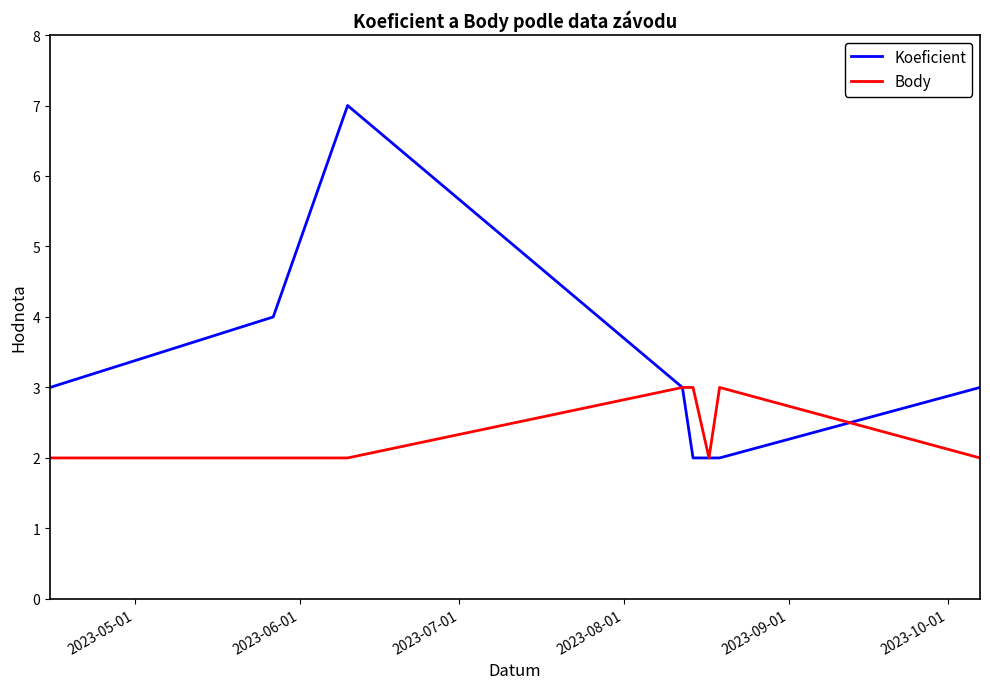

Which series has the largest total across all categories?

Koeficient